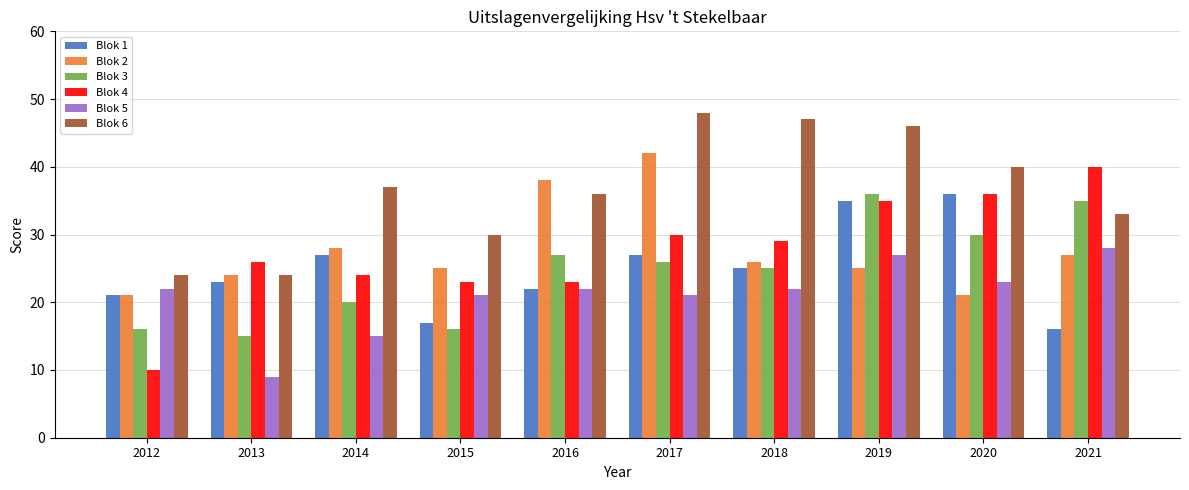

What is the value of the Blok 1 bar at the 10th from the left?

16